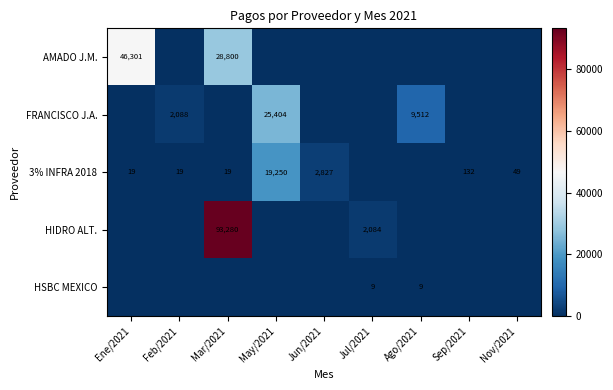

Is it true that 3% INFRA 2018 equals 49 at Nov/2021?

True